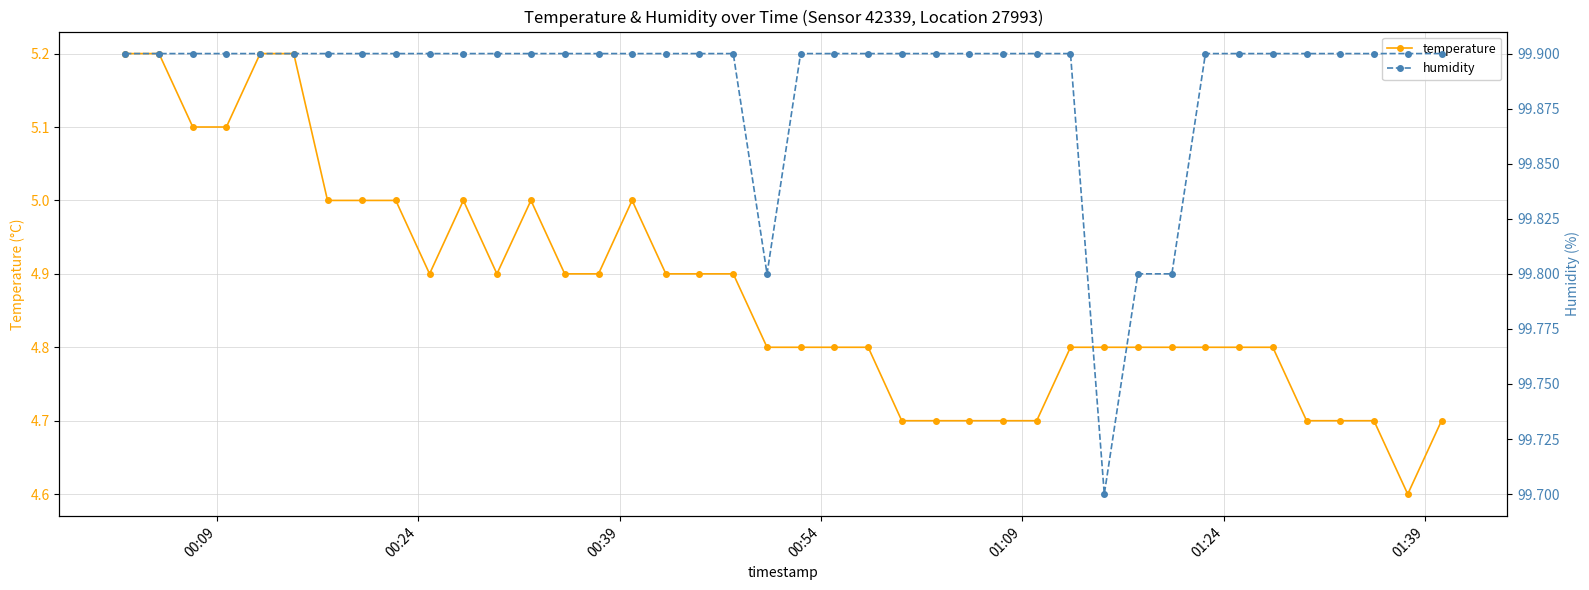

At how many categories does at least one series exceed 64?

40